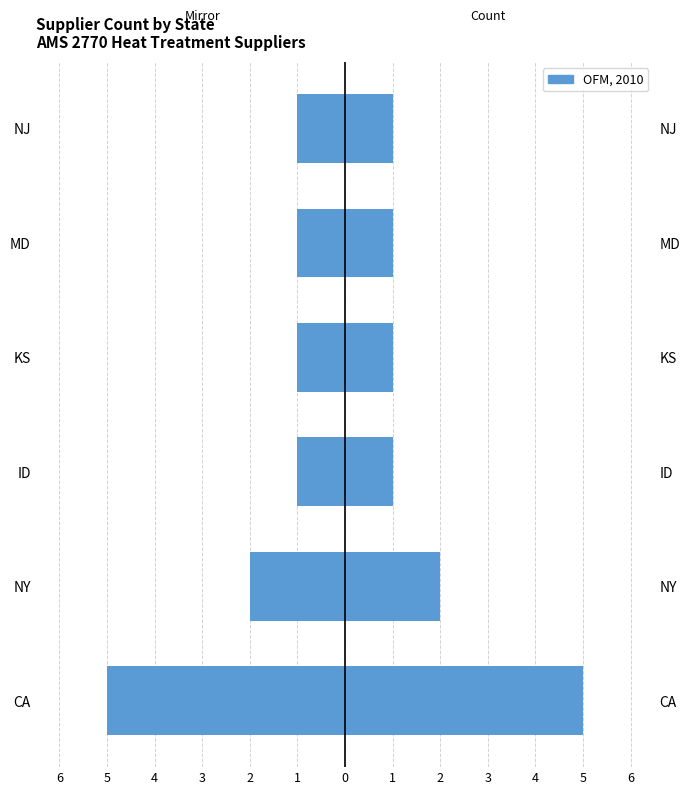

What is the difference between the highest and lowest values at NJ?

2